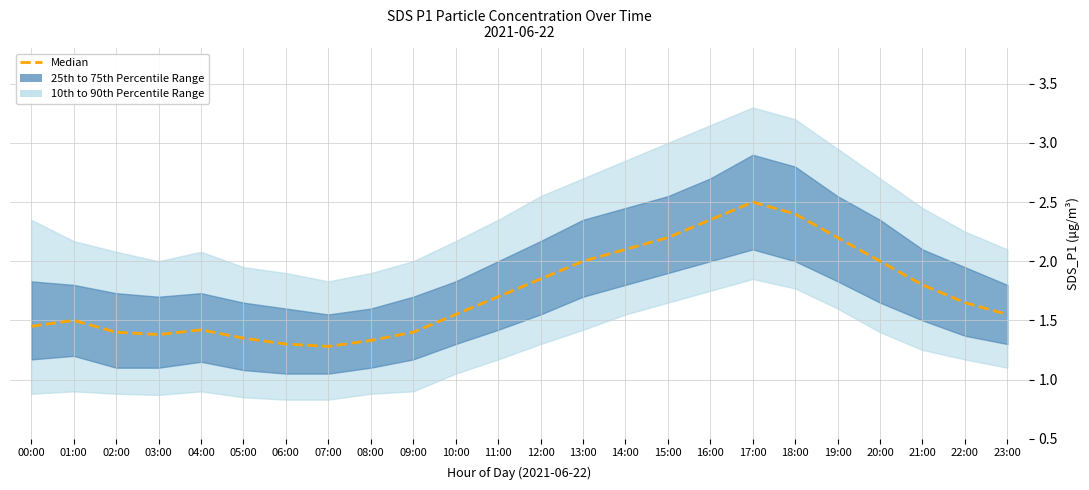

The chart shows a value of 1.9 at 05:00. True or false?

False